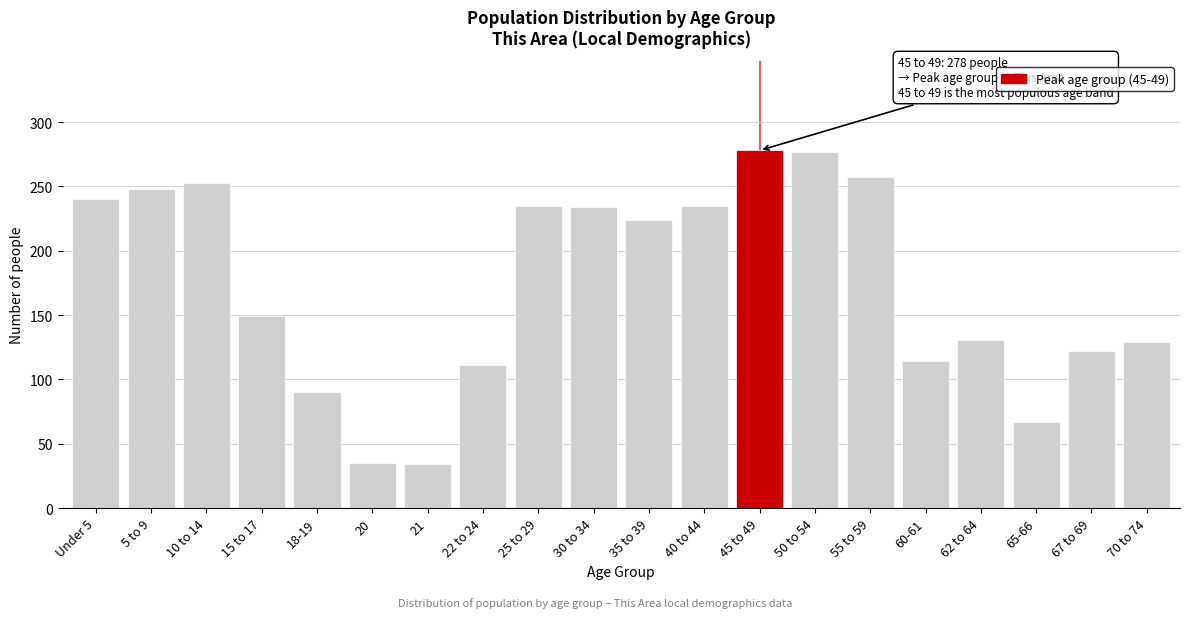

What is the greatest value displayed?

278